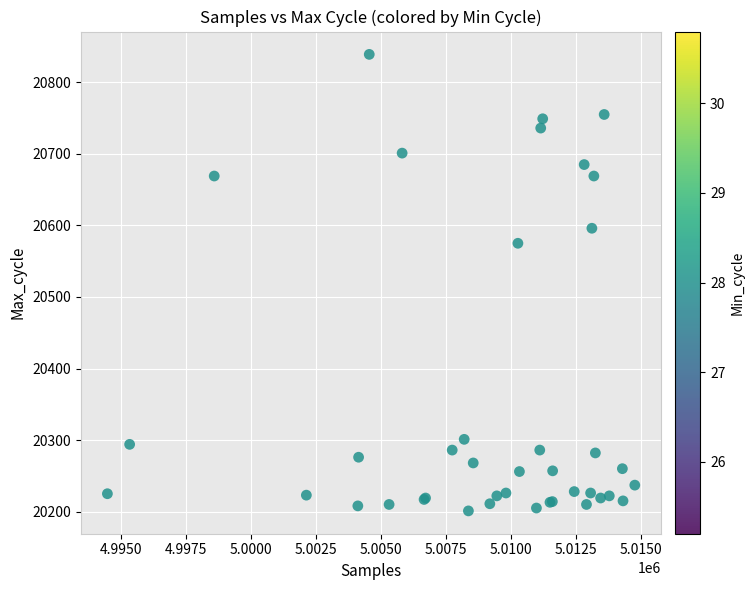

What Y value in the scatter plot is closest to 20520?

20575